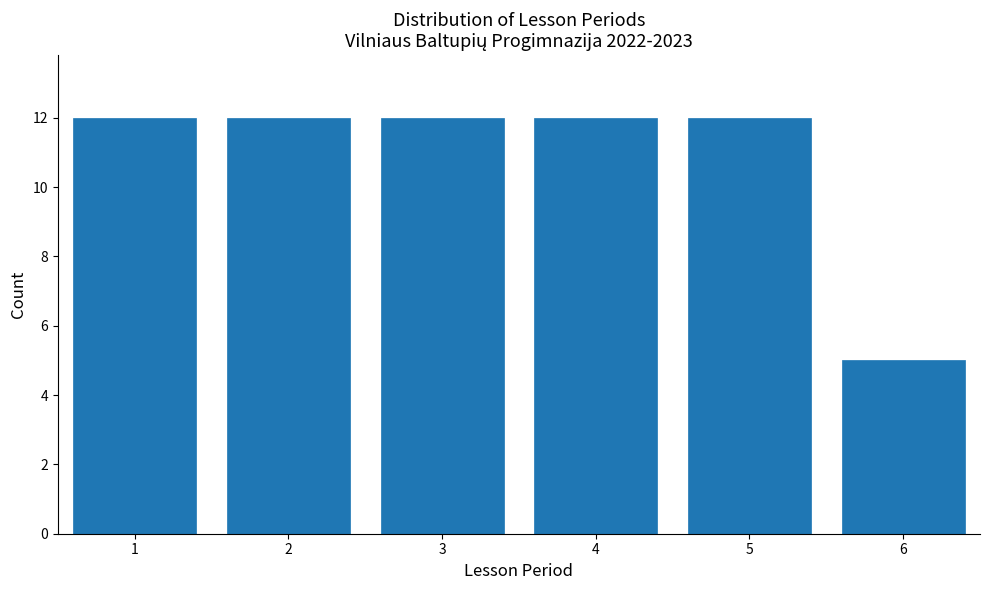

What is the height of the bar covering 3.5 to 4.5 on the x-axis? The values are not printed on the chart, so give them approximately, as read against the axis.

12